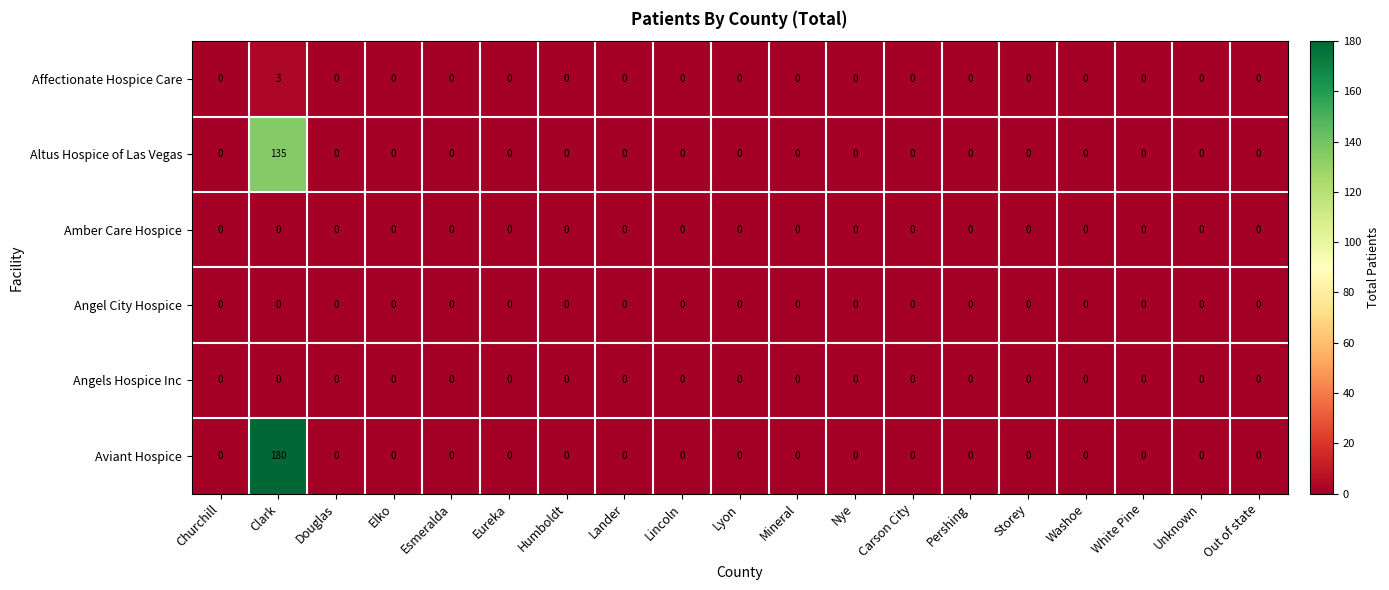

At which category is the sum across all series the highest?

Clark